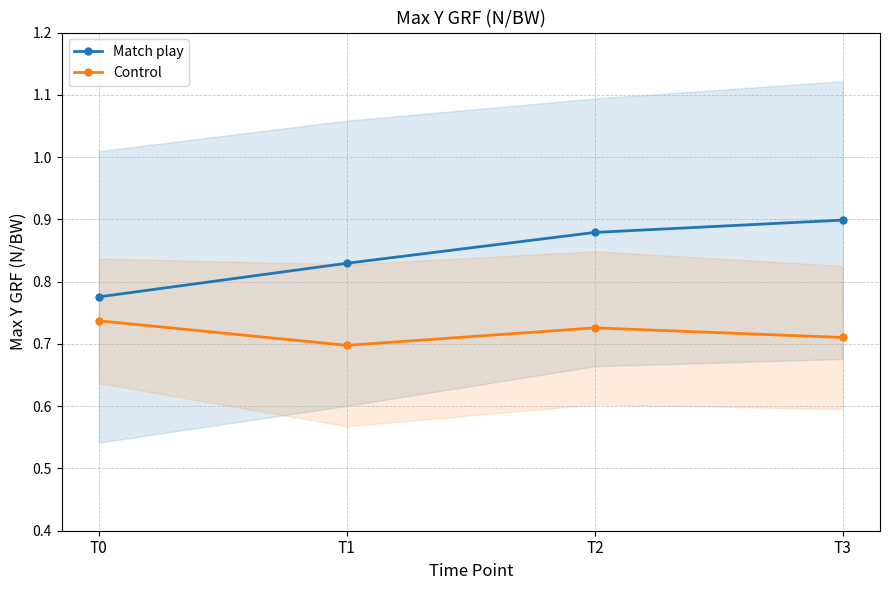

What is the minimum value shown in the chart?

0.7